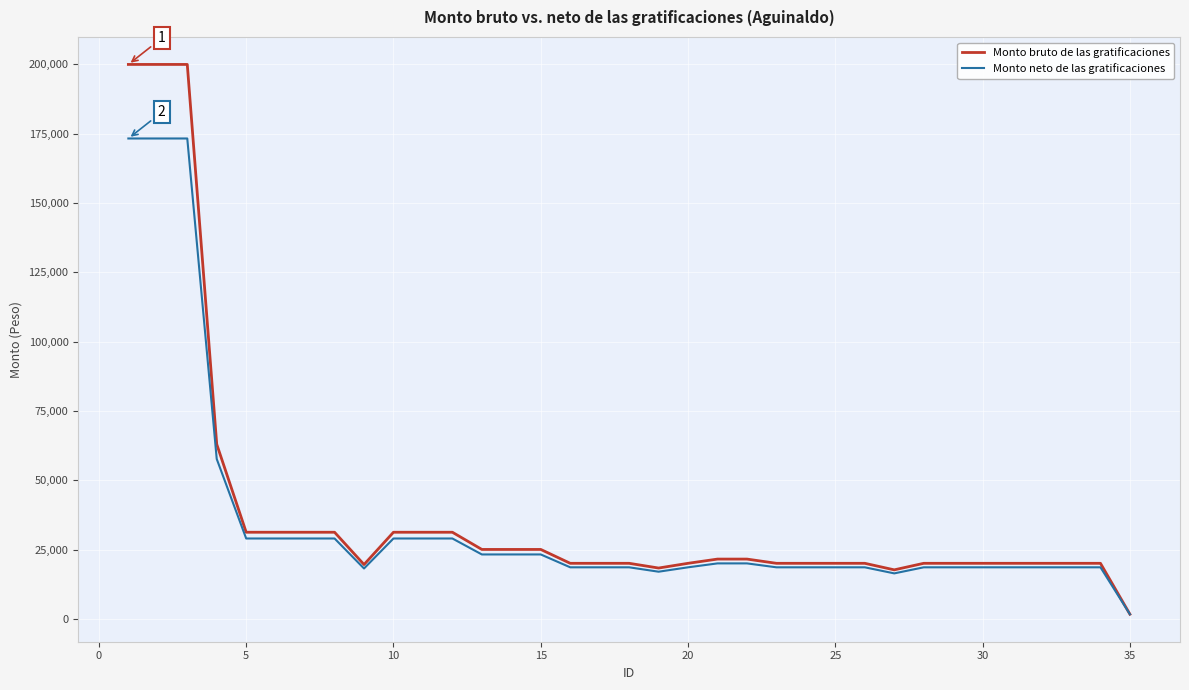

Which series has the largest range (max minus min)?

Monto bruto de las gratificaciones